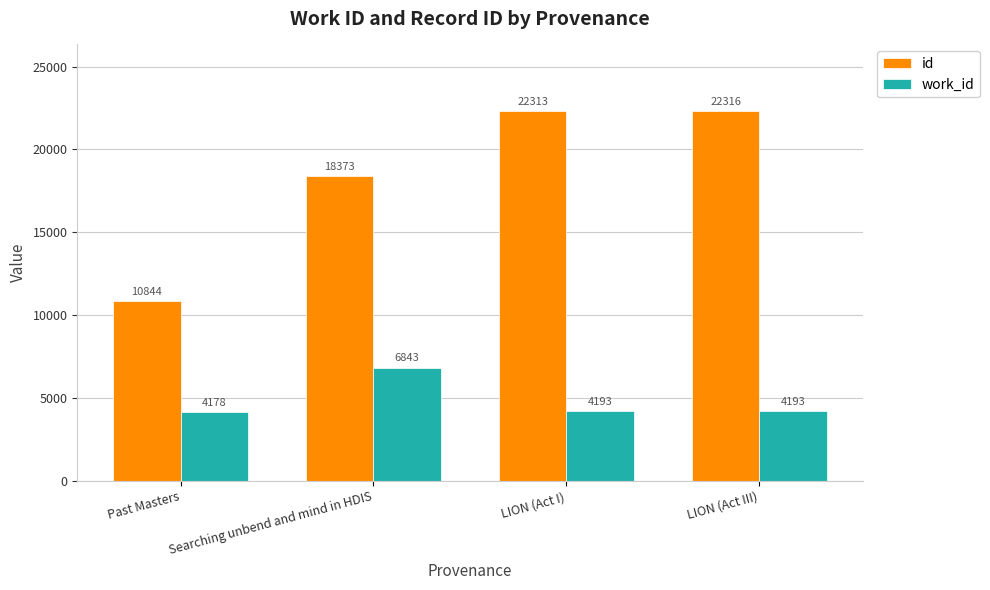

What is the difference between the maximum and second lowest values in the id series?

3943